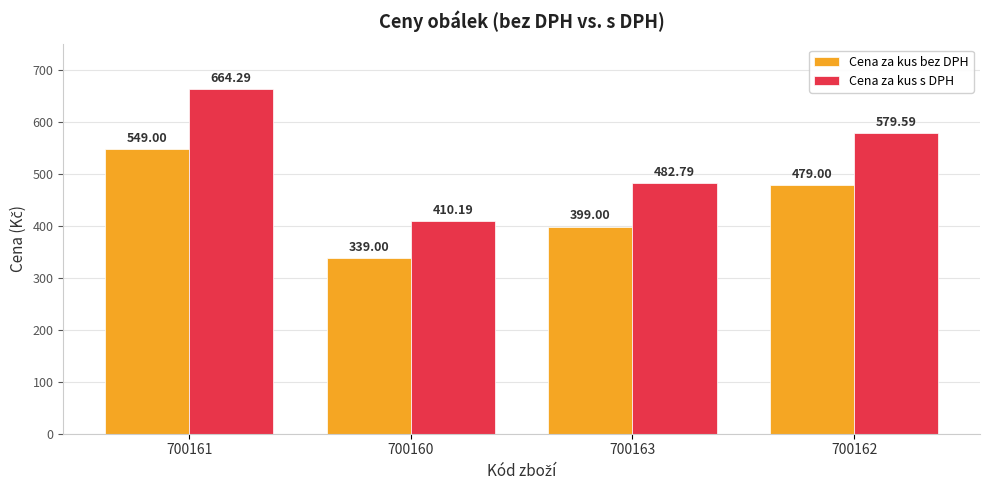

Which series has the largest total across all categories?

Cena za kus s DPH